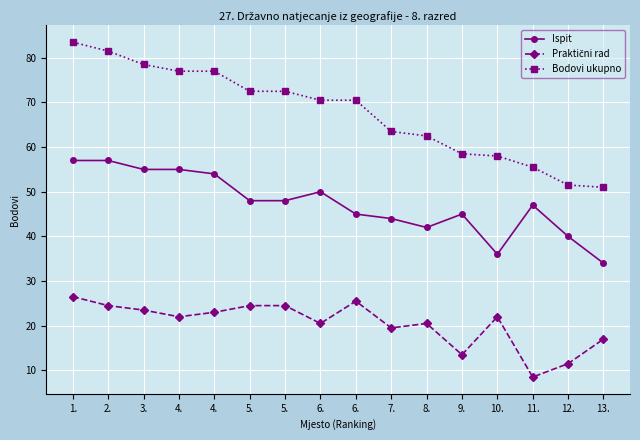

What is the sum of the Bodovi ukupno values at 6. and 5.?

143.0